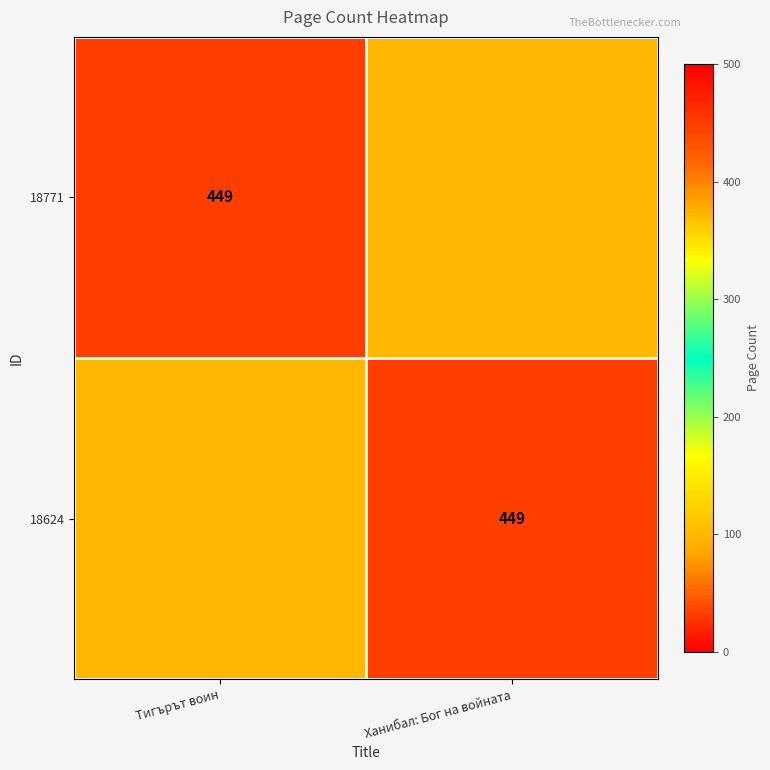

Is it true that 18624 equals 248 at Ханибал: Бог на войната?

False